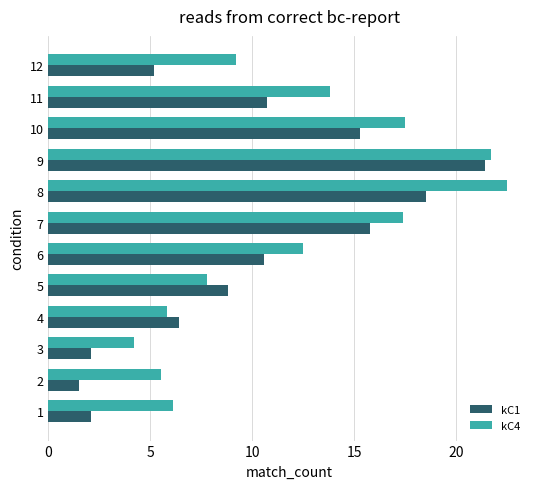

At 1, list the series in order from largest to smallest.

kC4, kC1